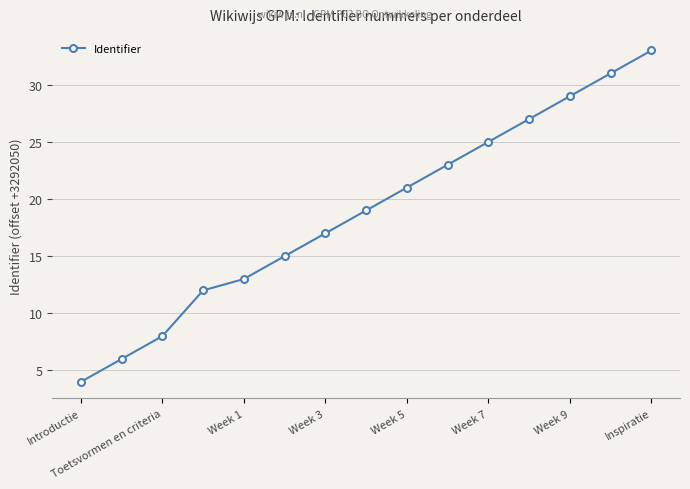

What is the value of the 3rd point from the left?

8